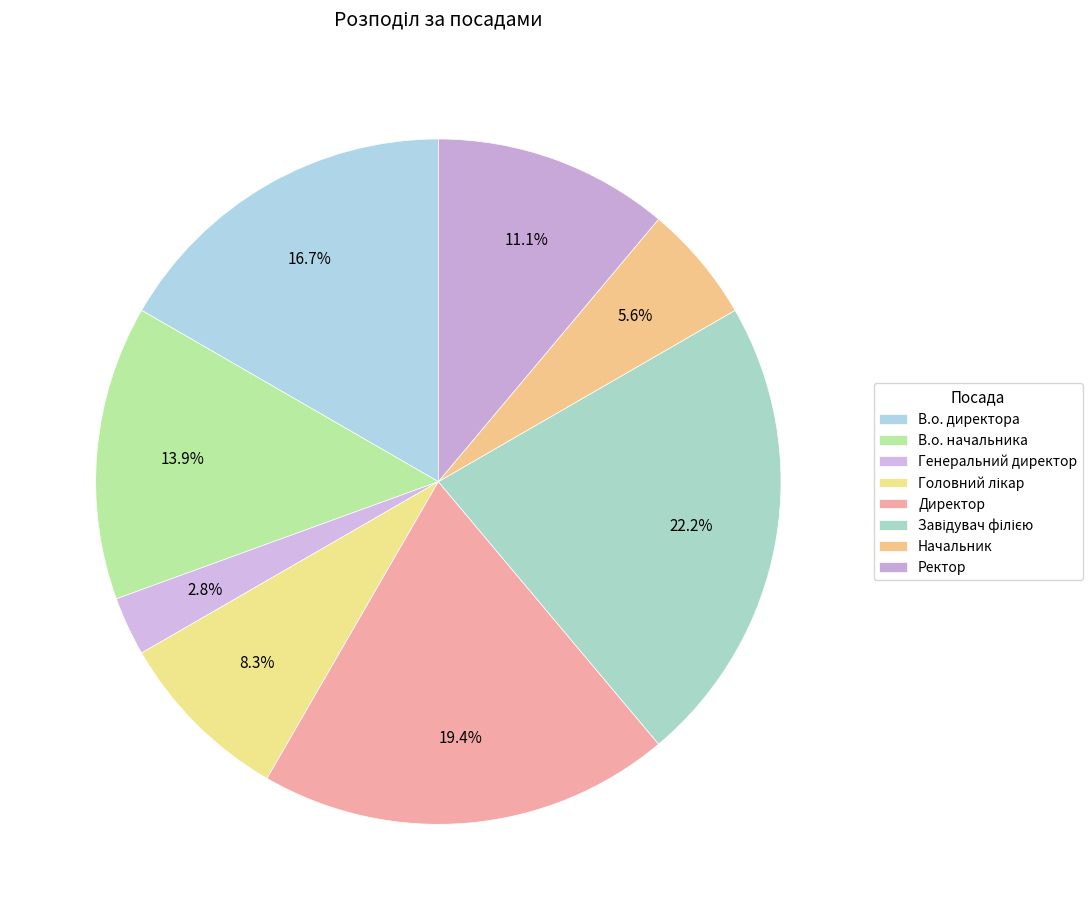

To the nearest percent, what percentage of the pie is В.о. начальника?

14%